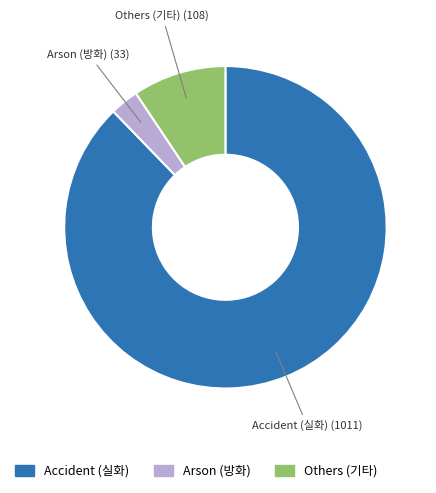

Does any single category account for the majority?

Yes